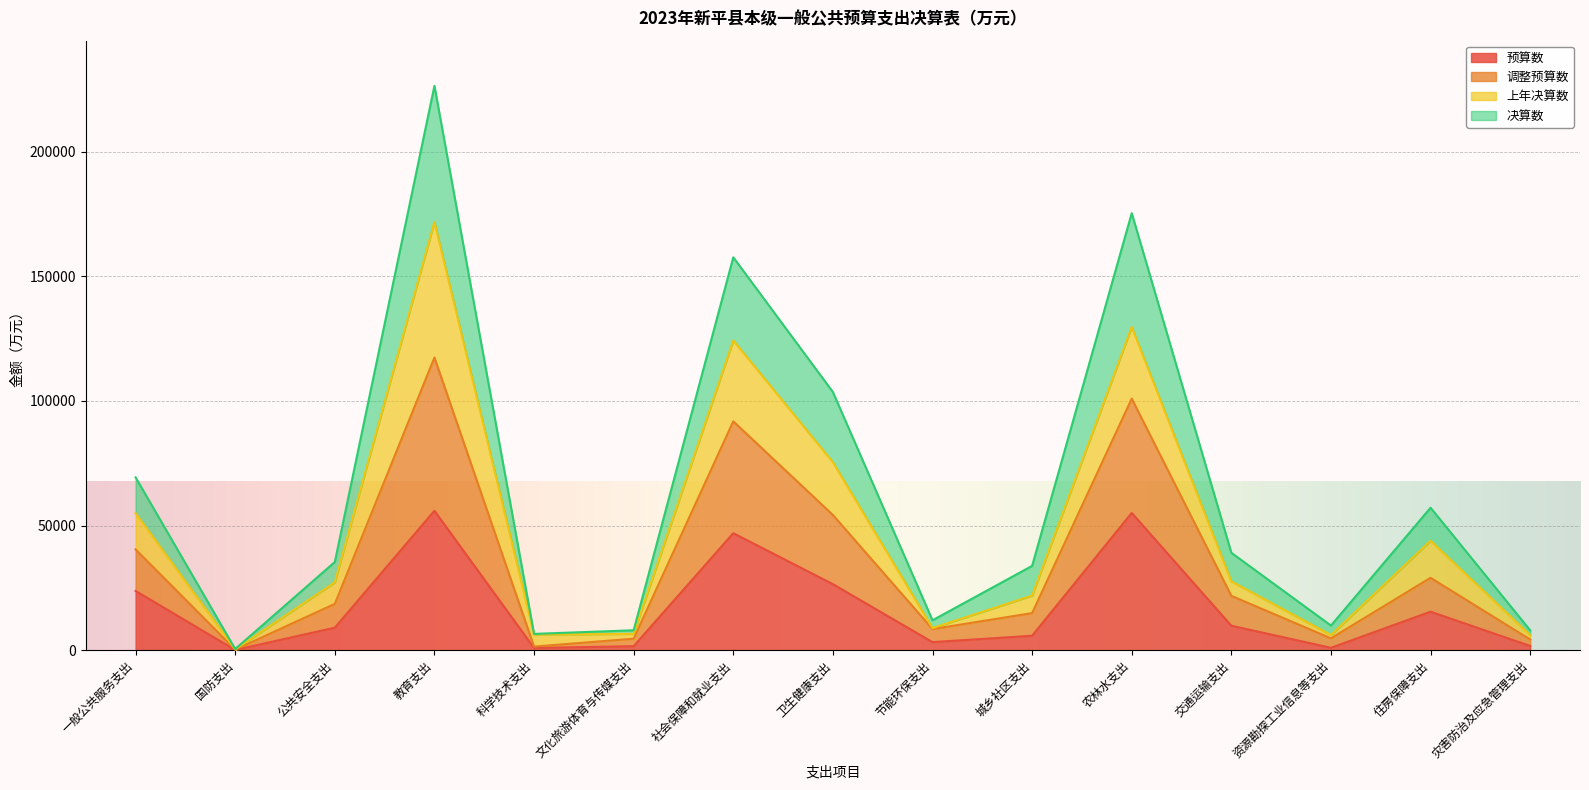

What is the highest value of the 预算数 series?

55931